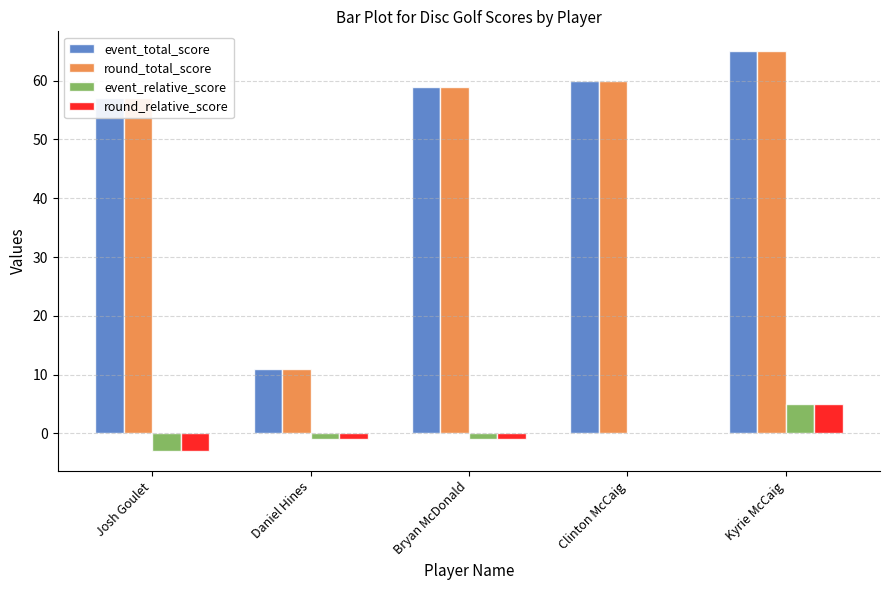

Reading left to right, what are all the values shown in this chart?

event_total_score: 57	11	59	60	65
round_total_score: 57	11	59	60	65
event_relative_score: -3	-1	-1	0	5
round_relative_score: -3	-1	-1	0	5